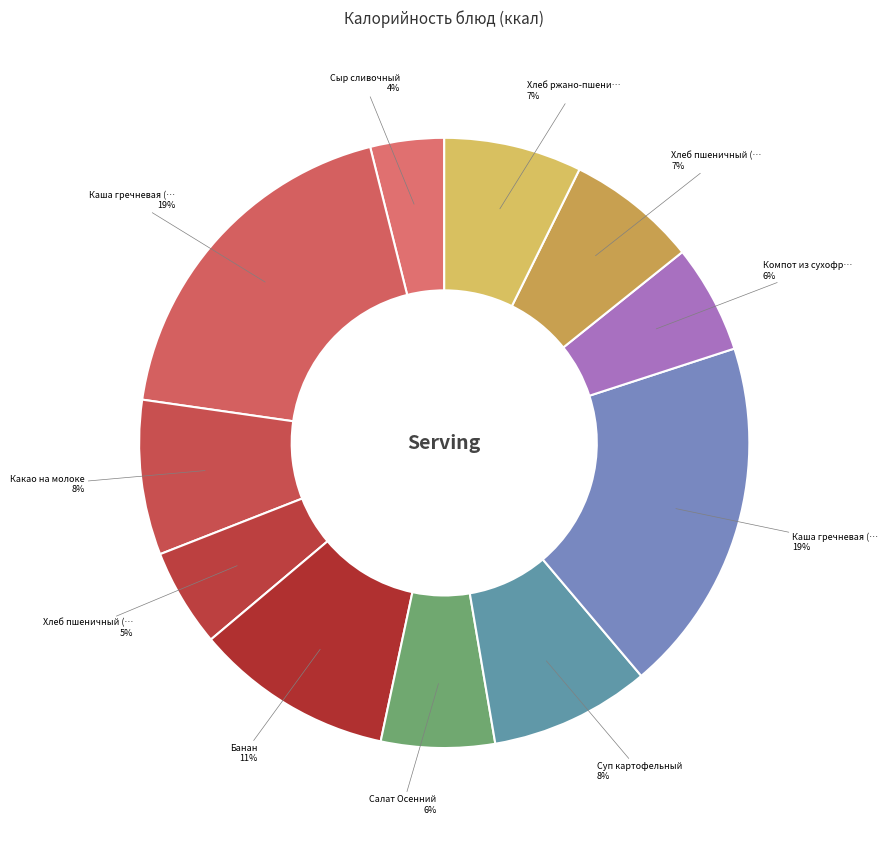

Which category has the smallest portion of the pie?

Сыр сливочный